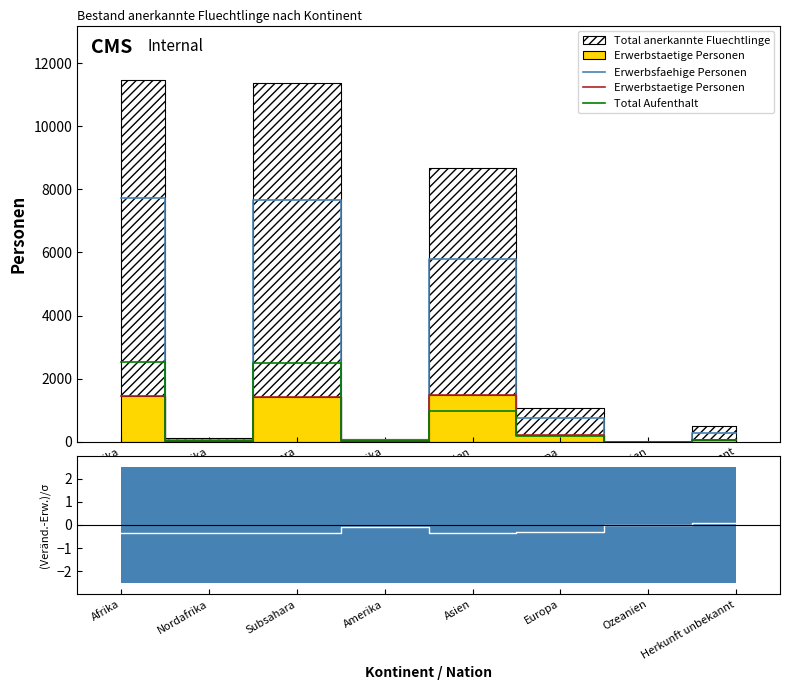

Where is Erwerbstaetige Personen nearest to the value 739?

Europa